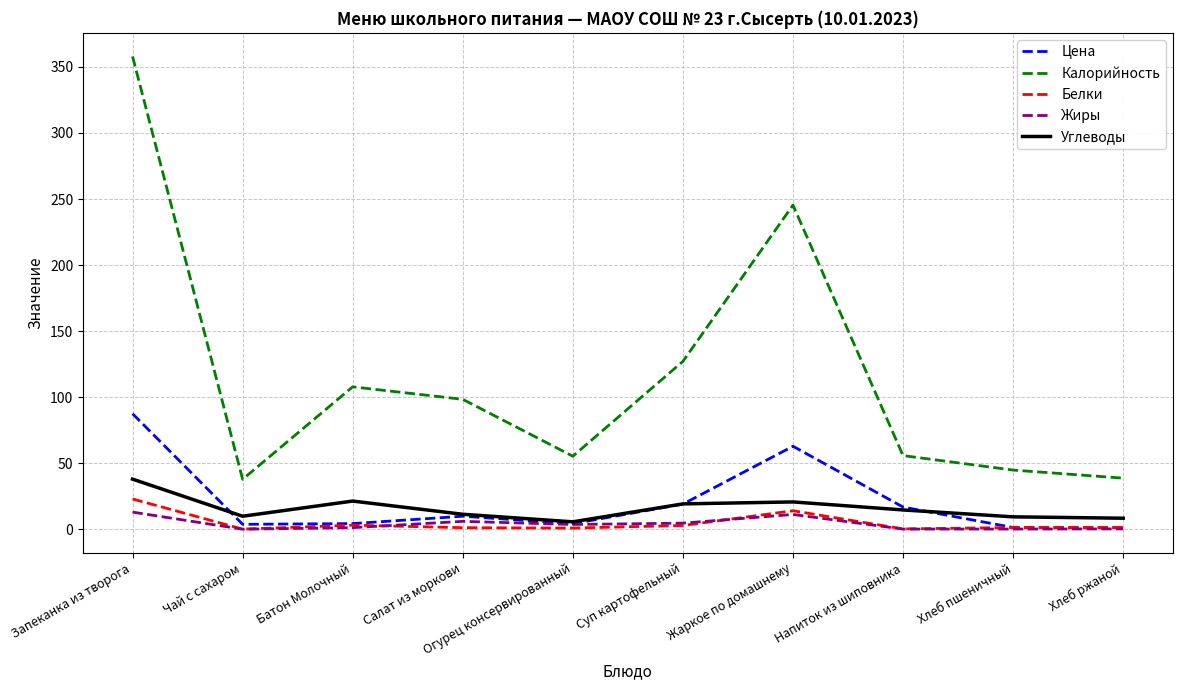

True or false: Калорийность and Цена cross at least once.

False